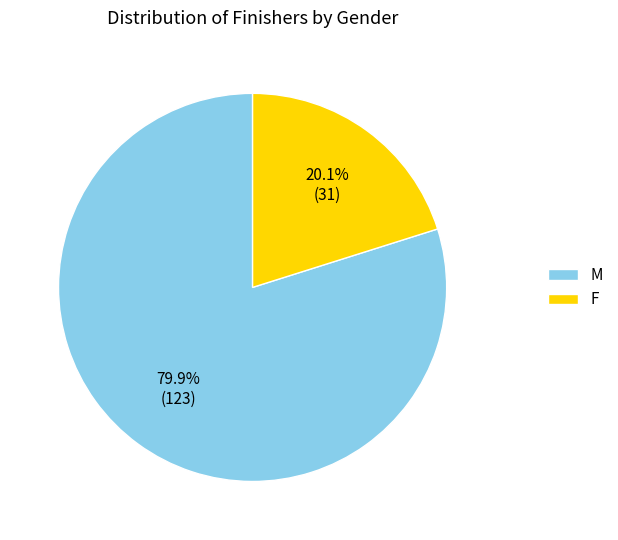

Rank the categories by value from lowest to highest.

F, M